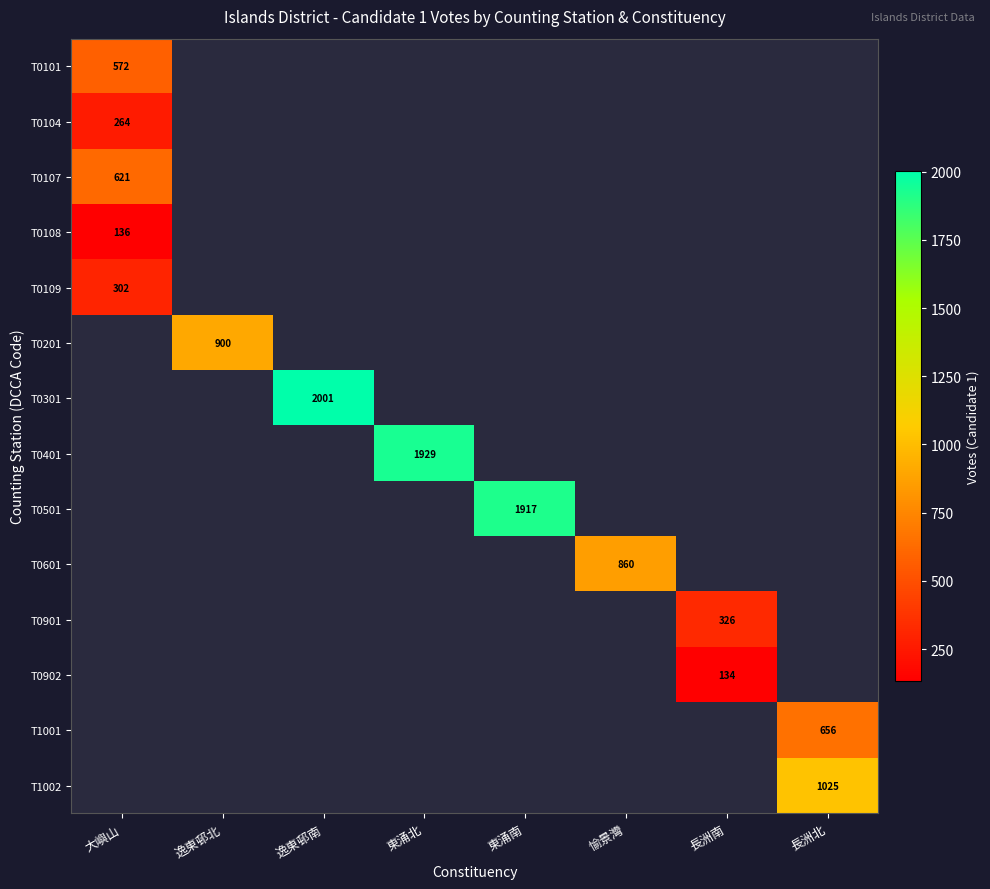

At which label does T0101 reach its minimum?

大嶼山